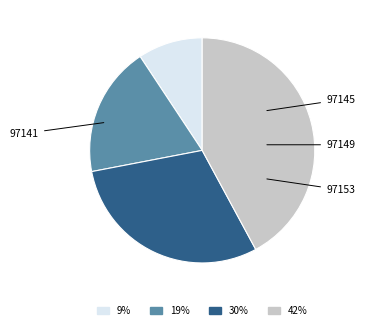

Does any single category account for the majority?

No